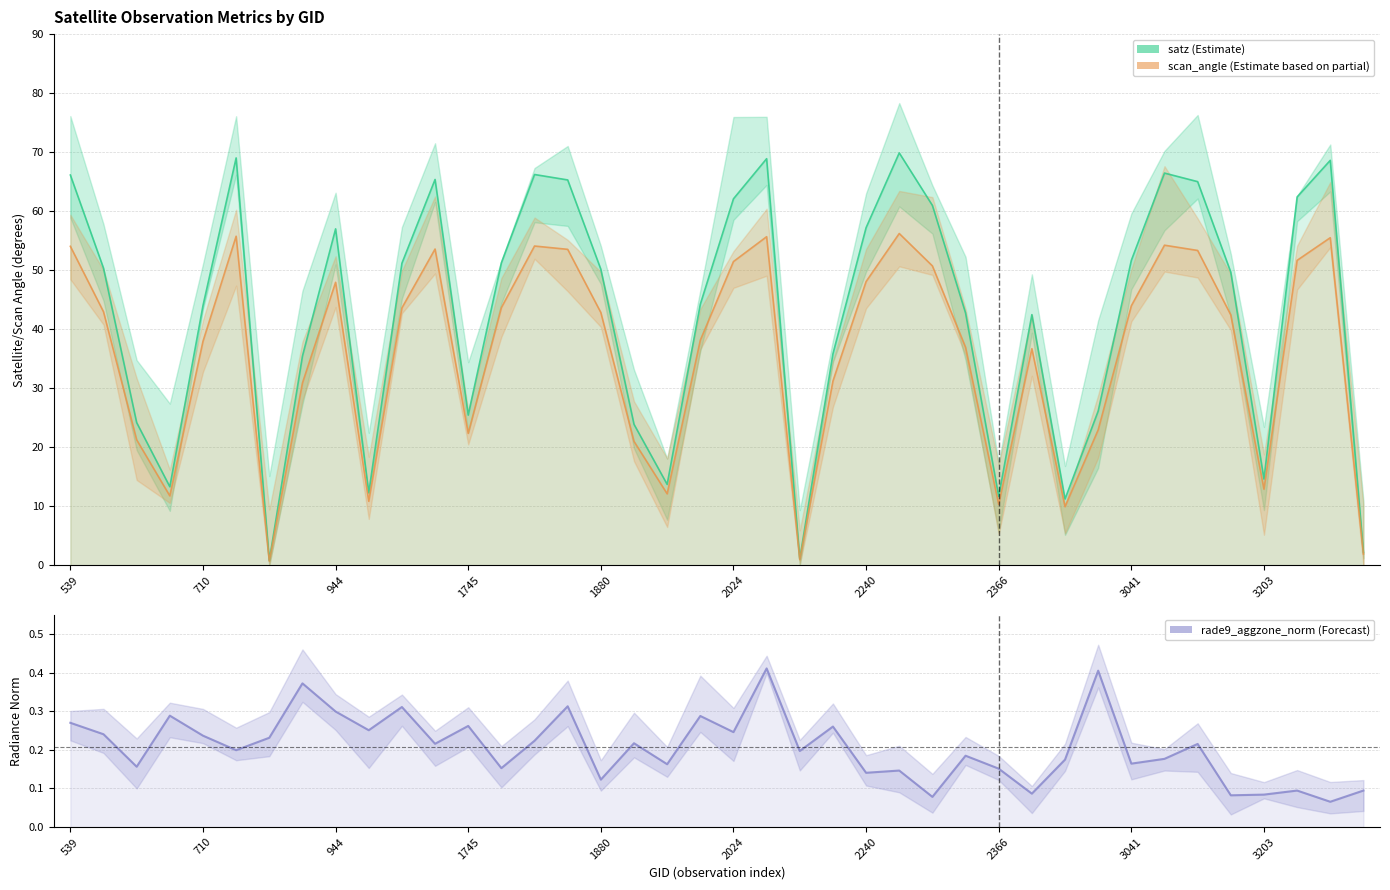

True or false: scan_angle has more than 1 points higher than both neighbors.

True